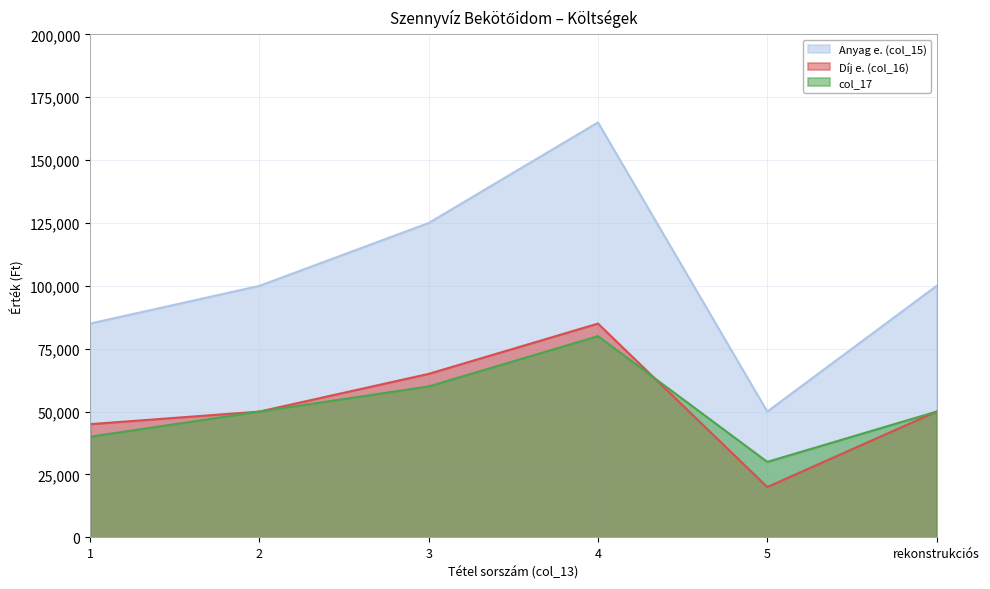

What is the label of the 2nd point from the right?

5